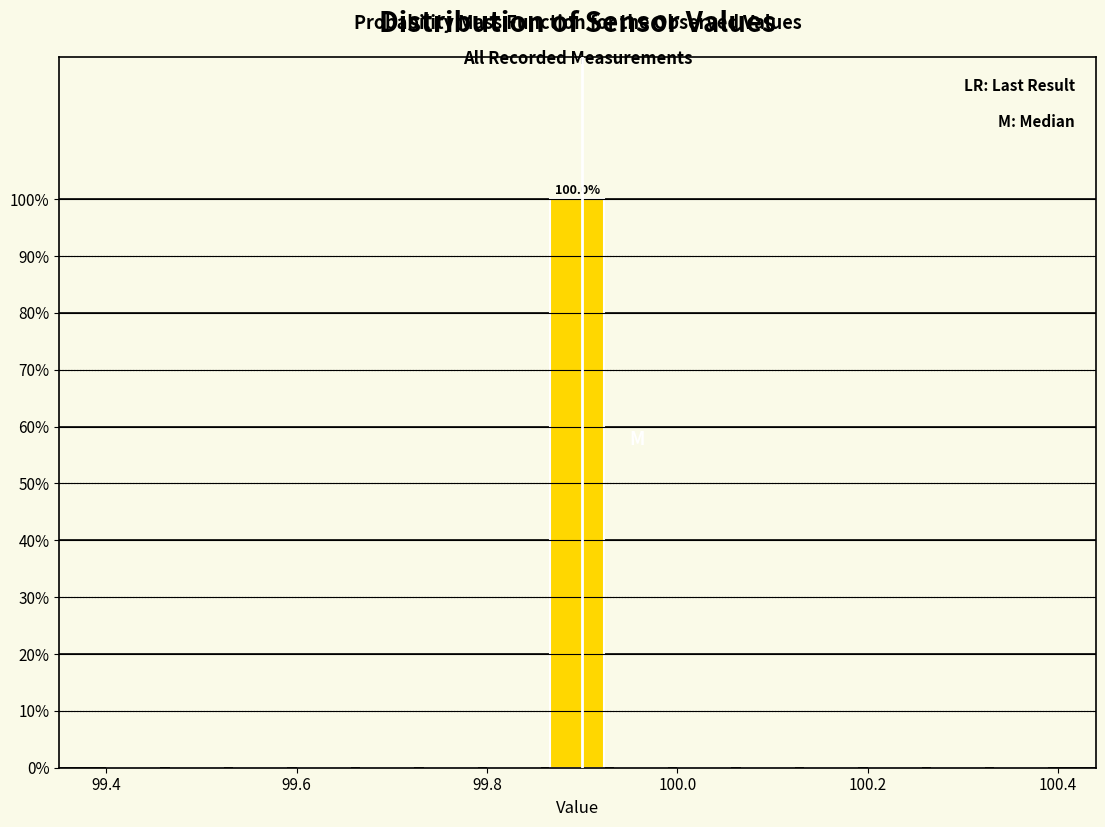

Around what value on the x-axis is the tallest bar? Give the approximate position of its centre, as read against the axis.

99.90